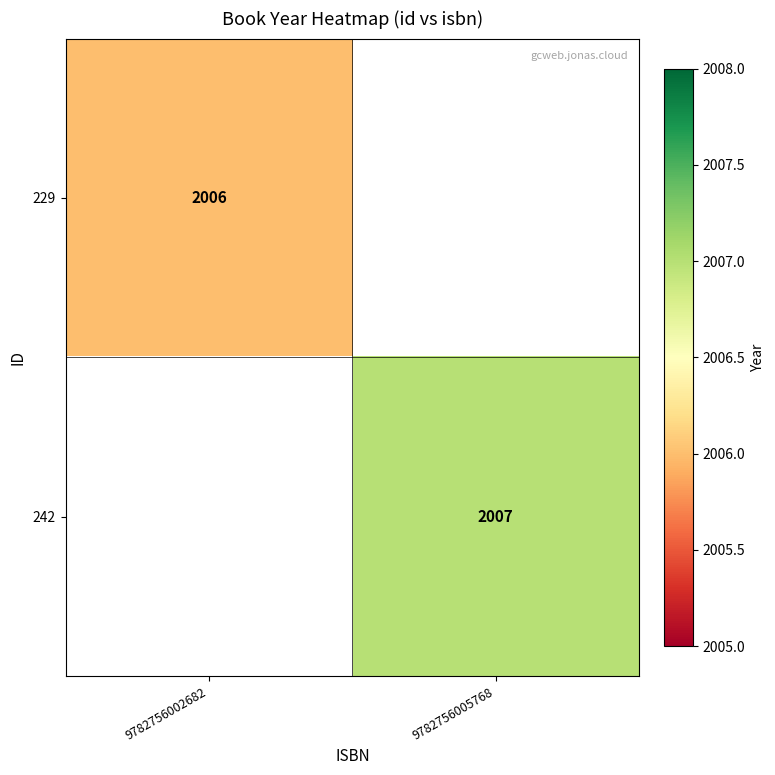

At which category does the chart reach its peak across all series?

9782756005768